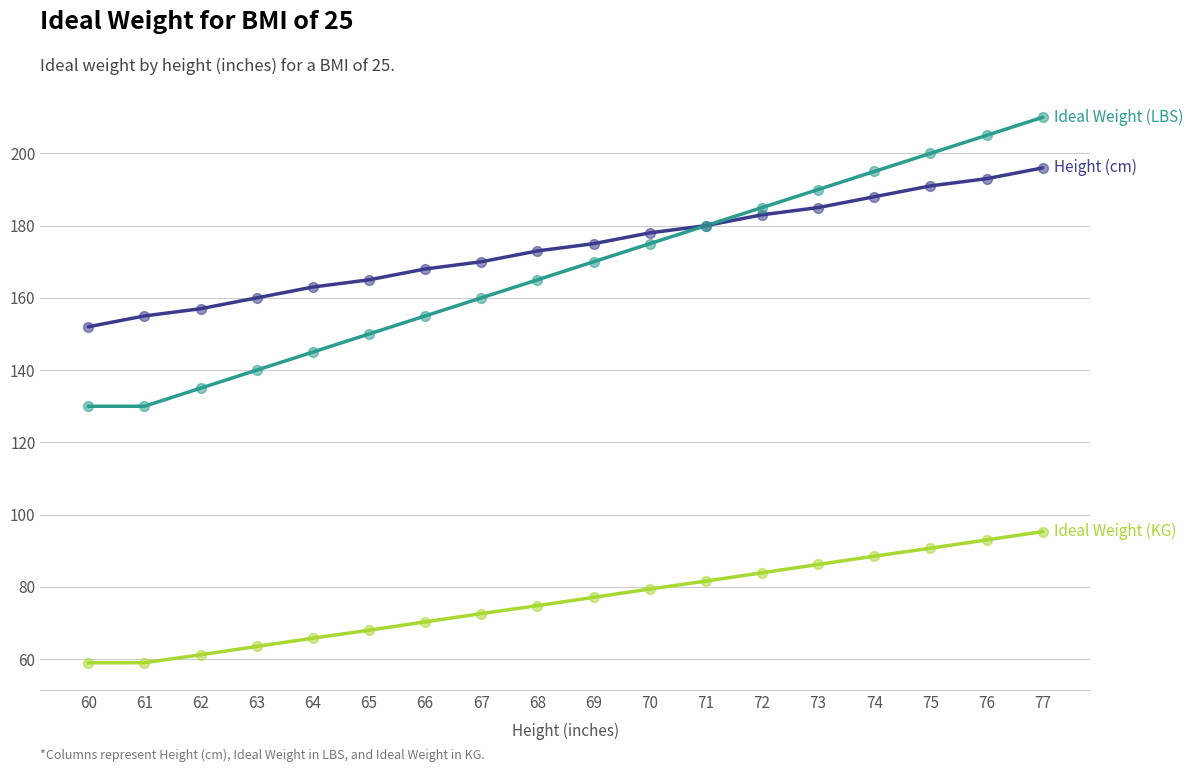

What is the total value across all series at 65?

383.0